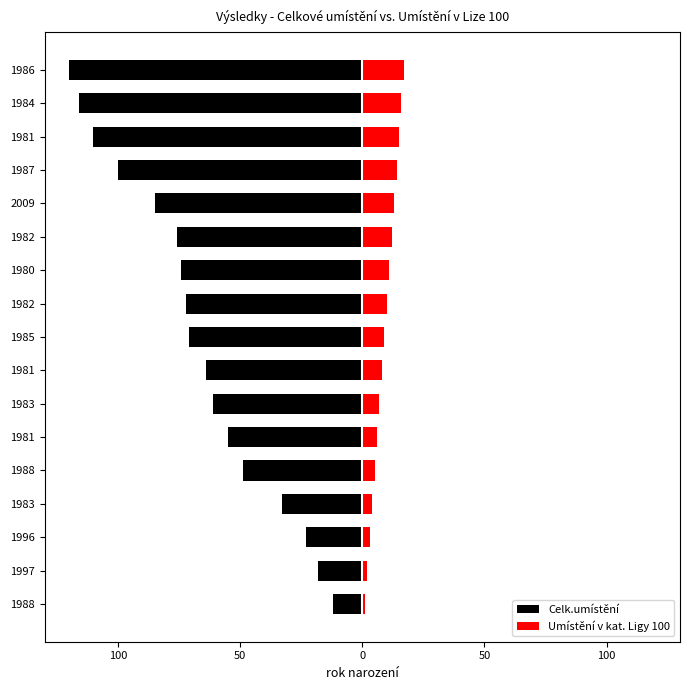

What is the difference between the maximum and minimum values in the Umístění v kat. Ligy 100 series?

16